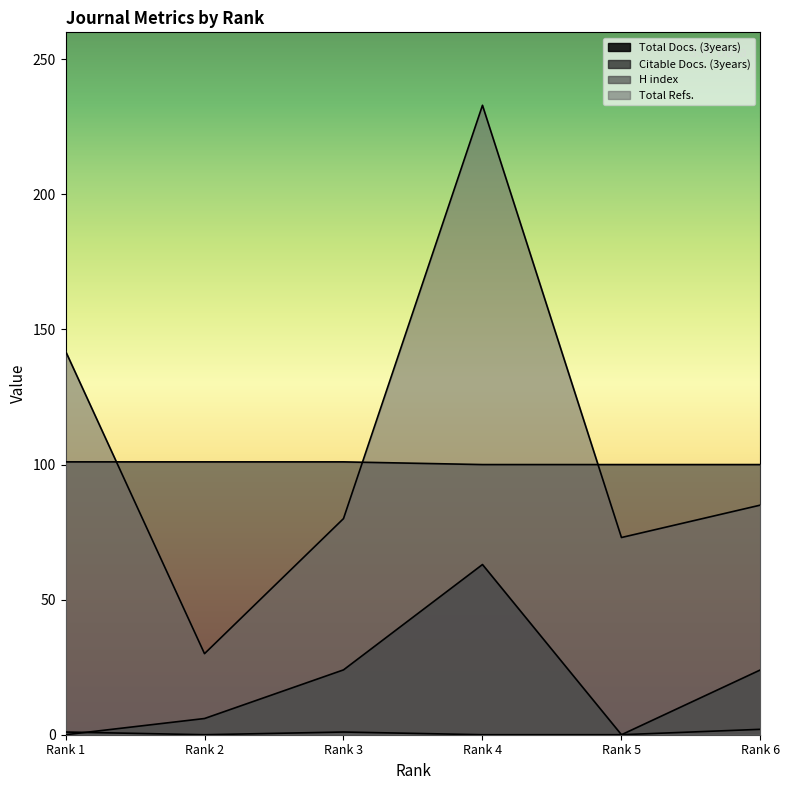

Is it true that Citable Docs. (3years) equals 0 at Rank 2?

True